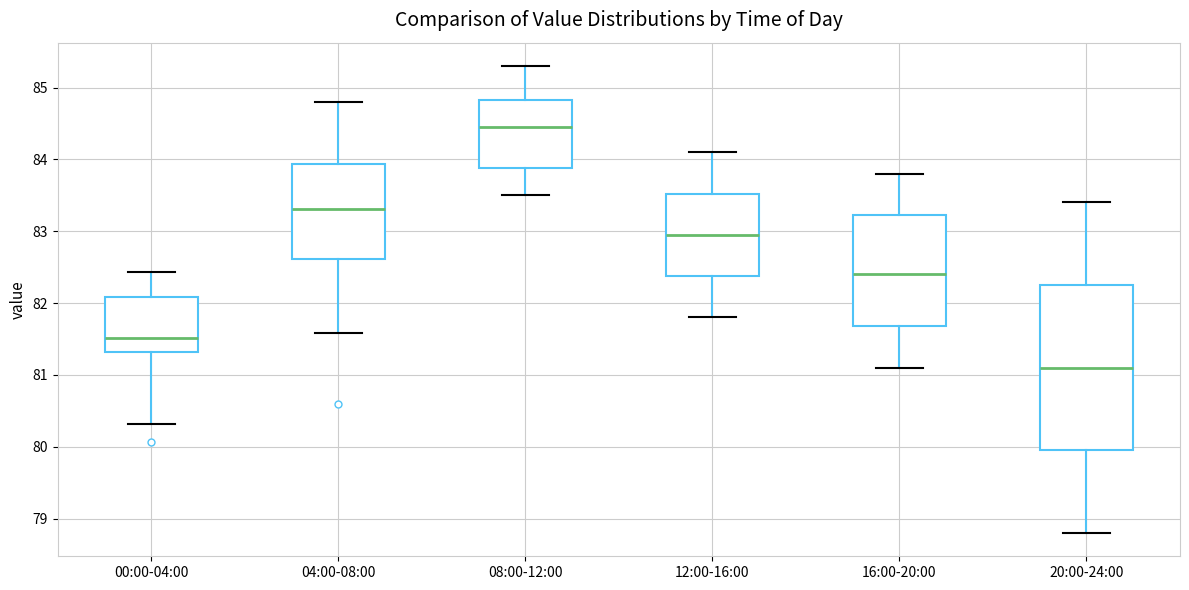

Comparing the boxes themselves (not the whiskers), which one is the tallest?

20:00-24:00